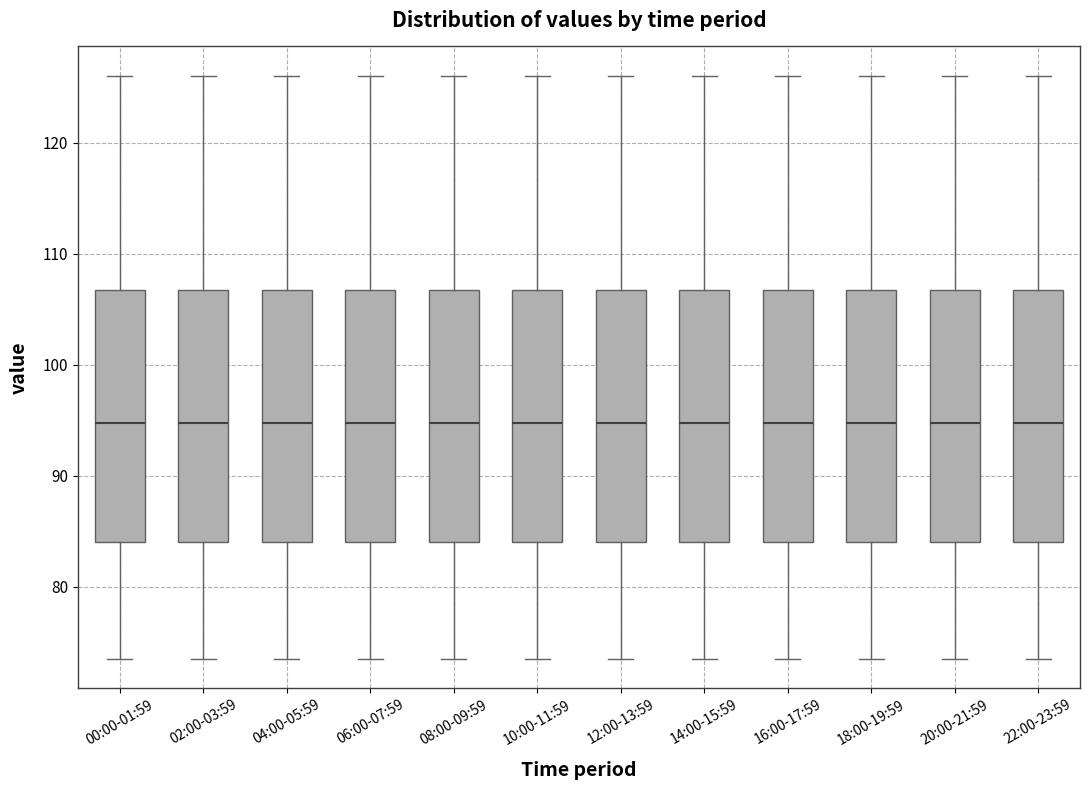

Where is the lower edge of the box for 14:00-15:59 on the y-axis? The values are not printed on the chart, so give them approximately, as read against the axis.

84